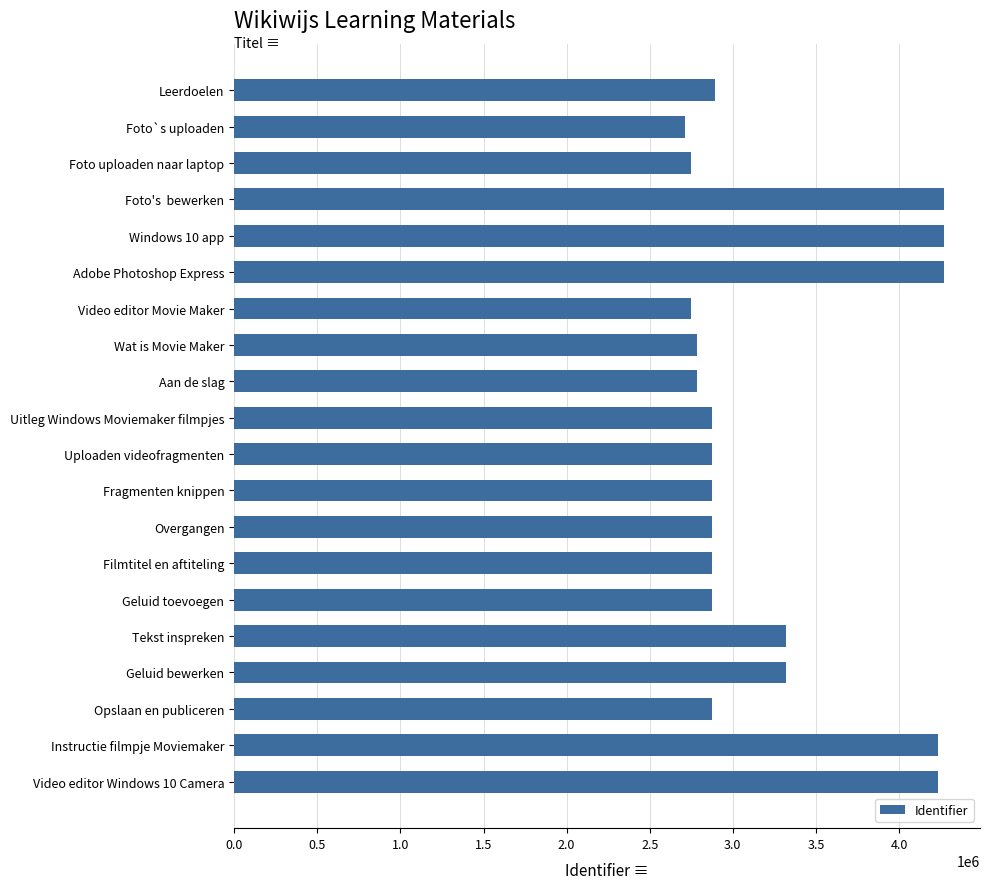

Read the value at Filmtitel en aftiteling.

2877137